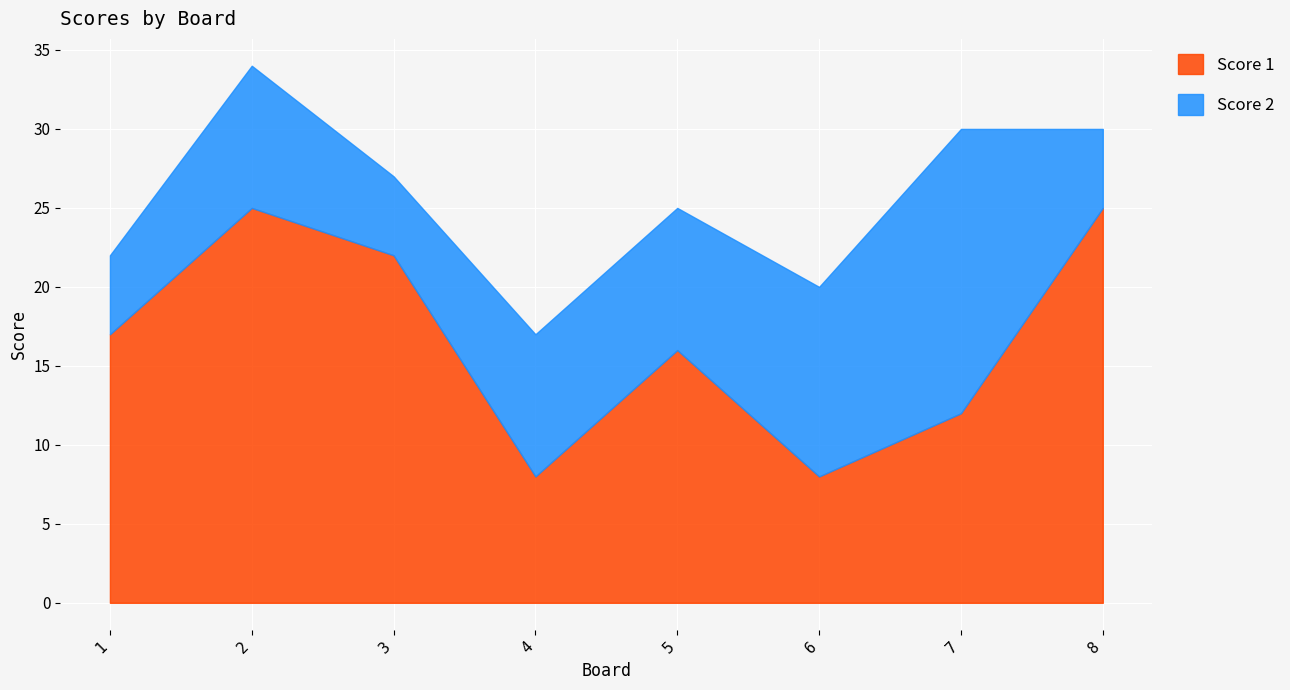

True or false: Score 2 and Score 1 intersect in this chart.

True